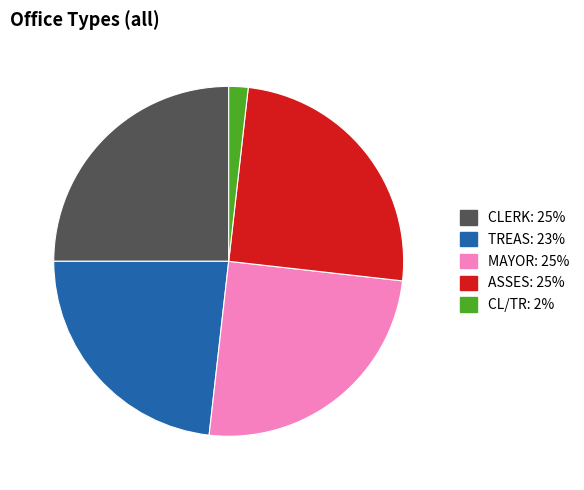

Approximately how many times larger is the value at TREAS compared to CL/TR?

13.0